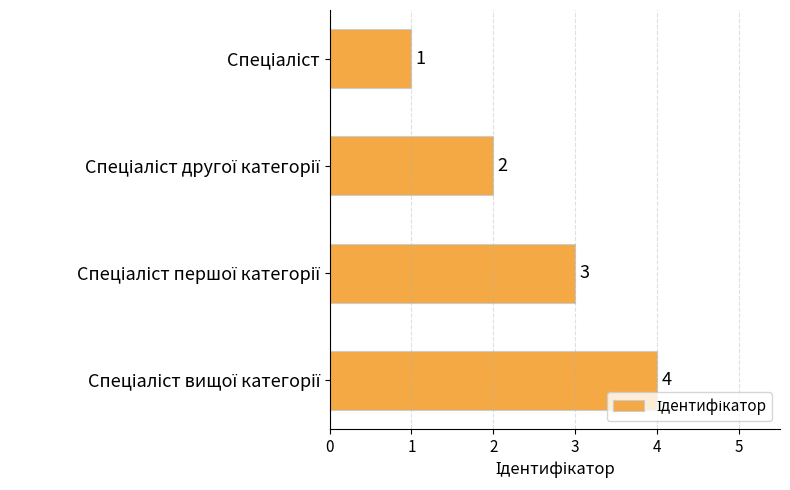

What is the difference between the maximum and minimum values?

3